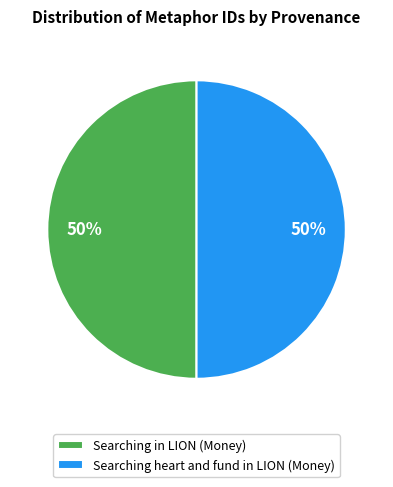

To the nearest percent, what percentage of the pie is Searching in LION (Money)?

50%